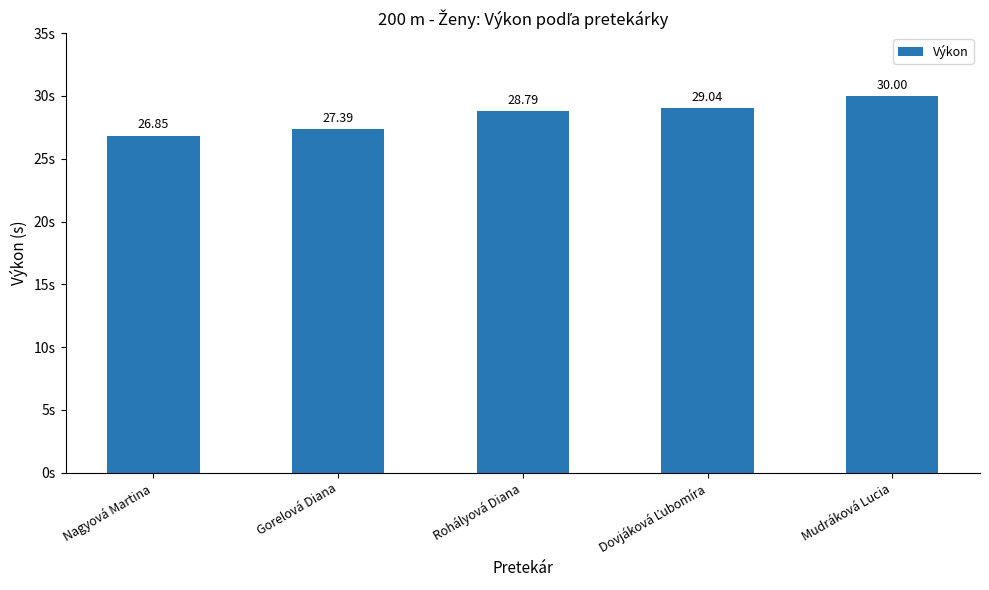

What is the greatest value displayed?

30.0